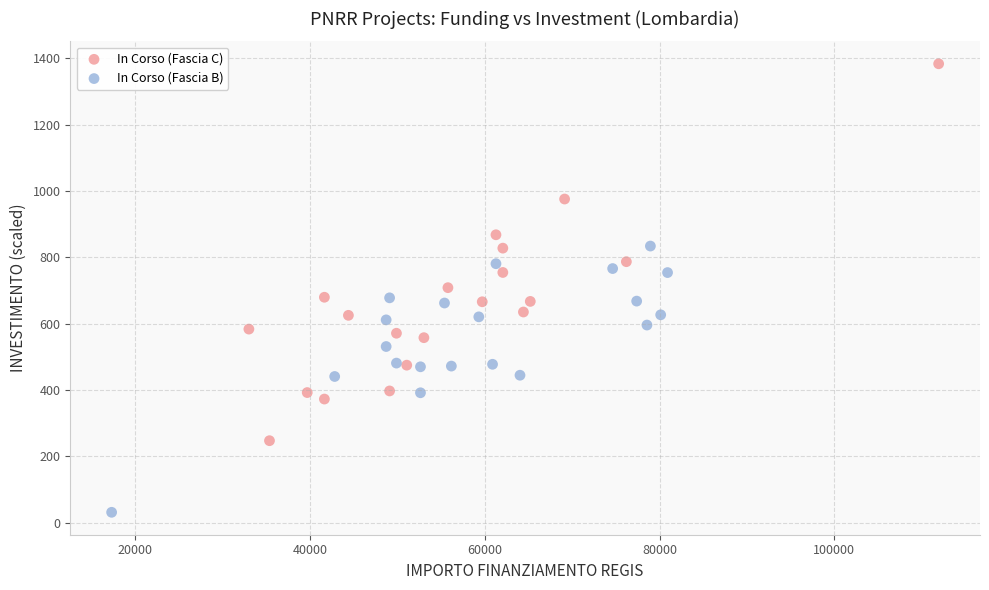

Which series has the largest Y range (max minus min)?

In Corso (Fascia C)